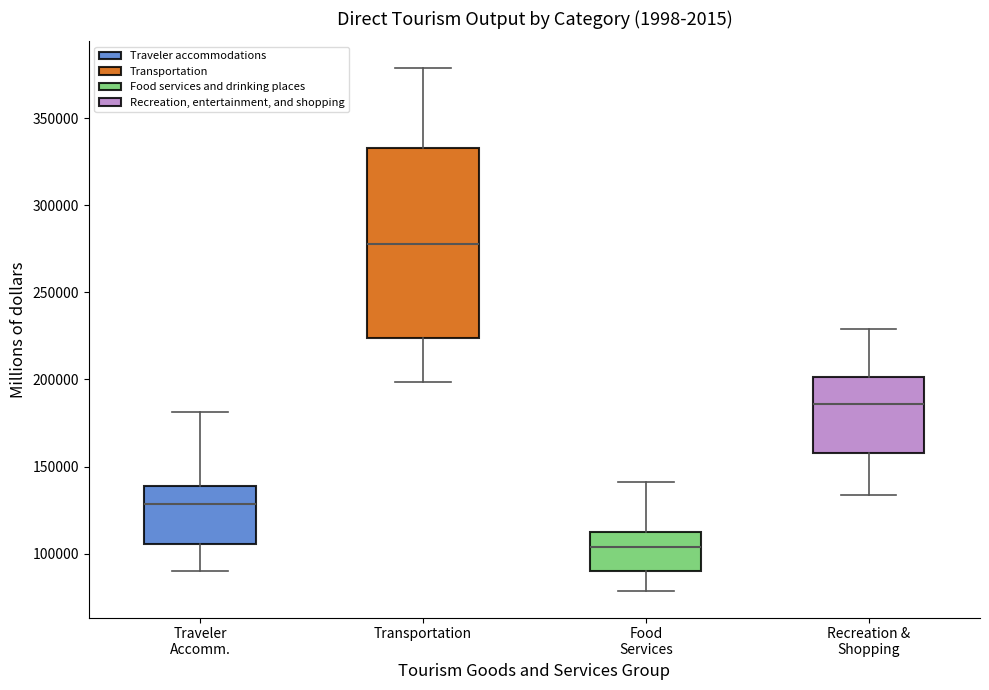

Where does the median line of the box for Transportation sit on the y-axis? The values are not printed on the chart, so give them approximately, as read against the axis.

280000